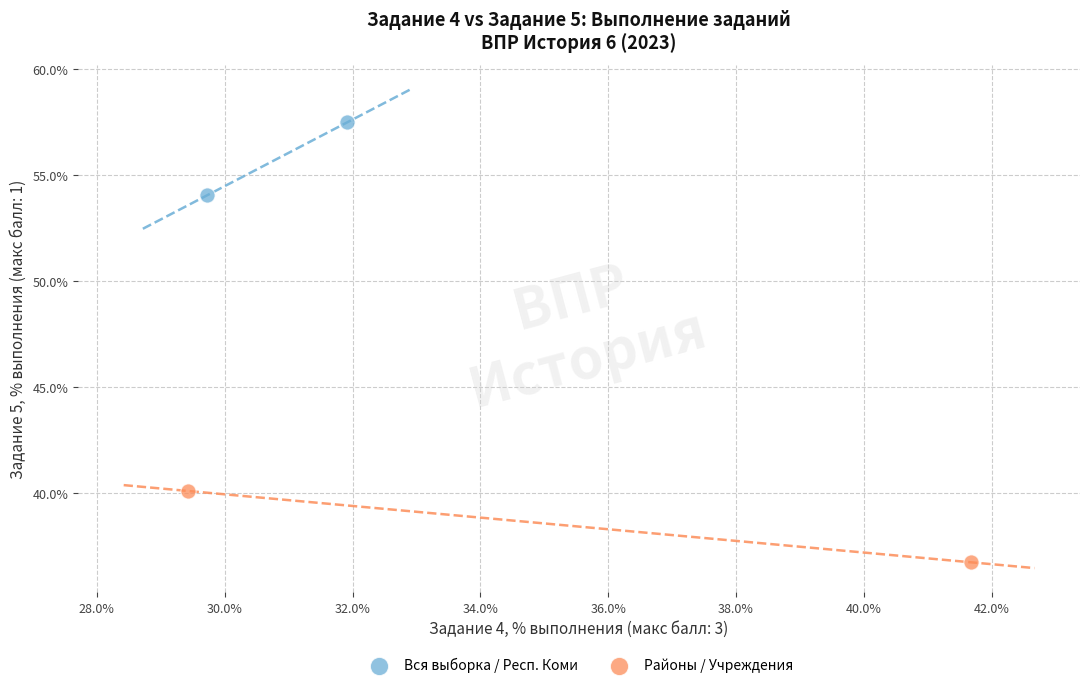

Which series has the widest spread of Y values?

Вся выборка / Респ. Коми